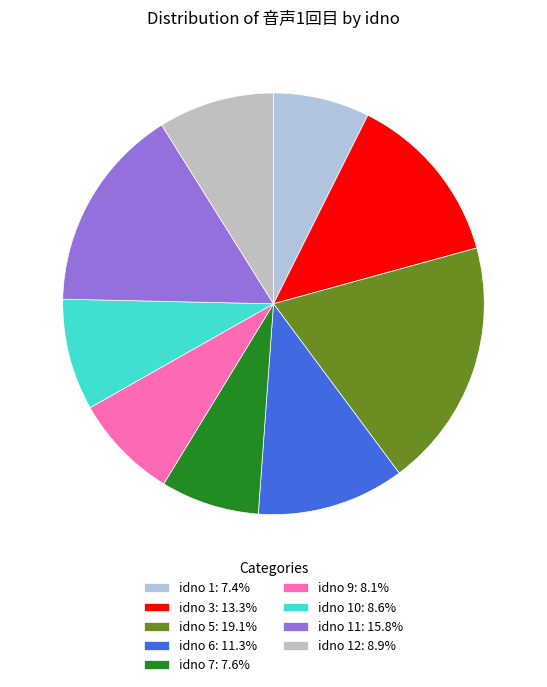

Count the number of slices in the pie.

9